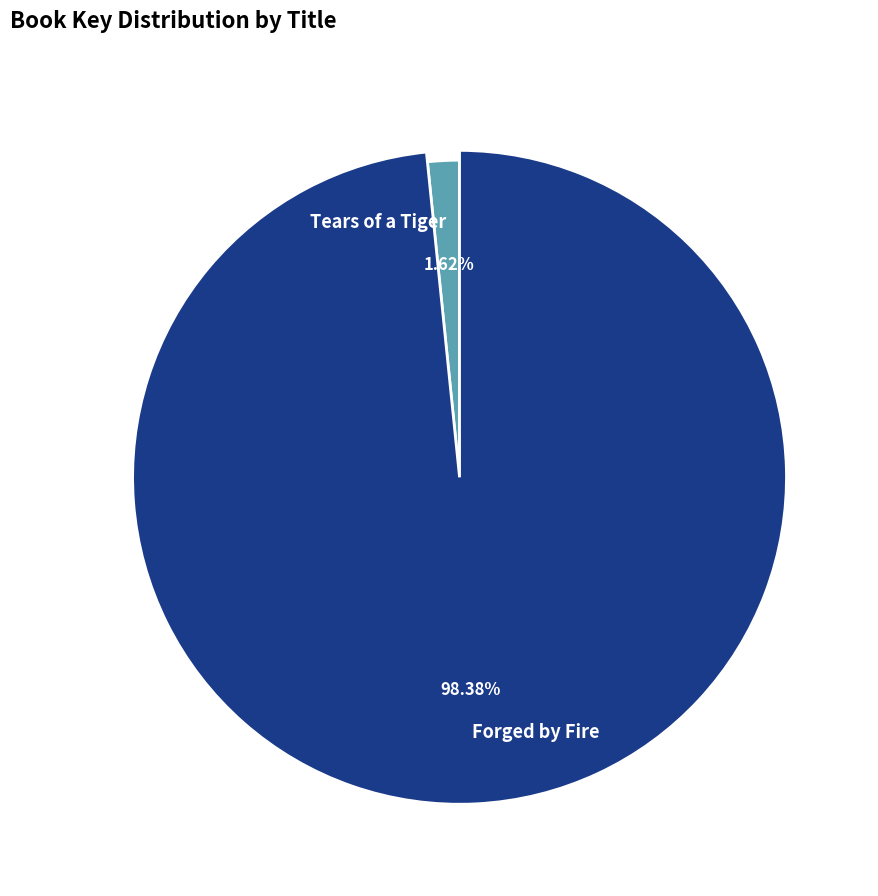

True or false: Tears of a Tiger accounts for 2% of the total.

True